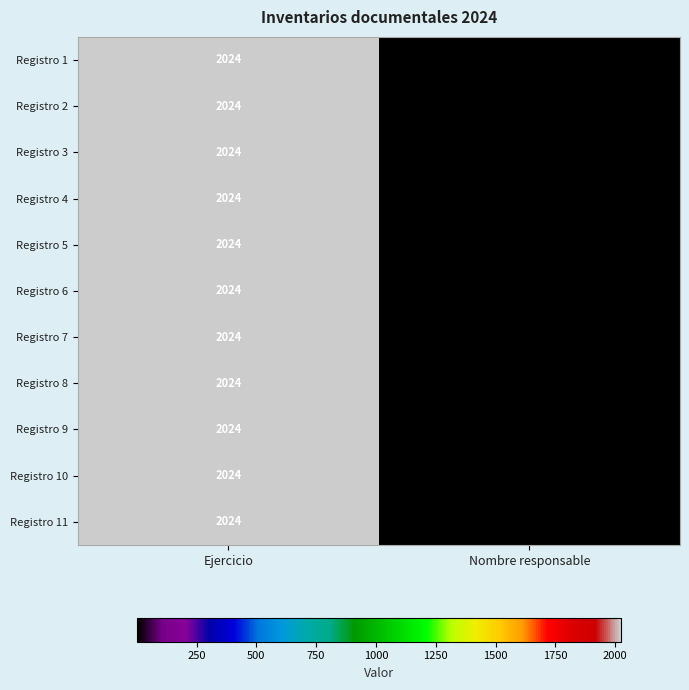

At which category is the sum across all series the highest?

Ejercicio